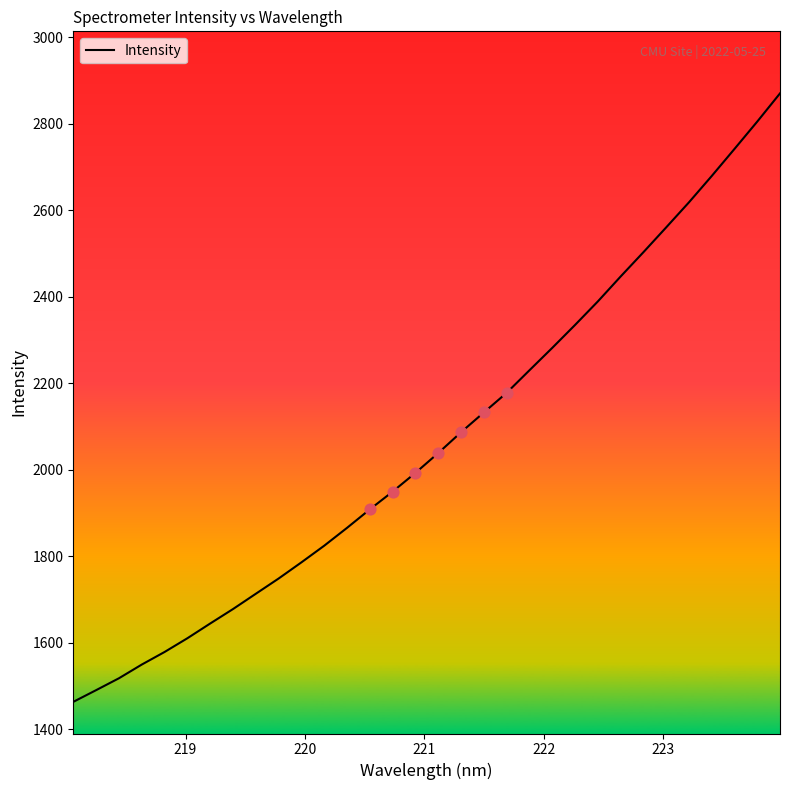

What is the smallest value displayed?

1462.9